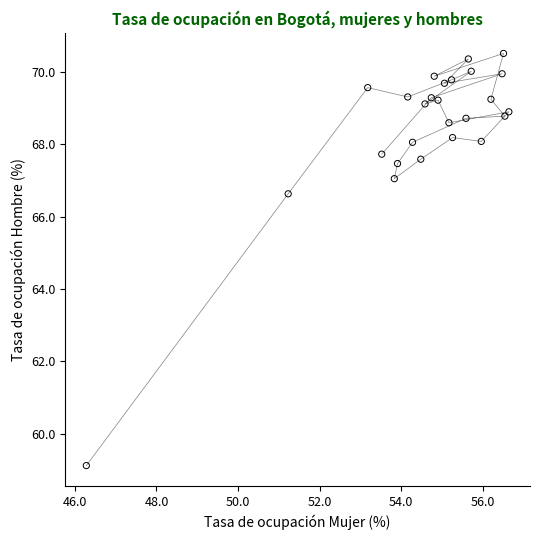

What Y value in the scatter plot is closest to 64?

66.6